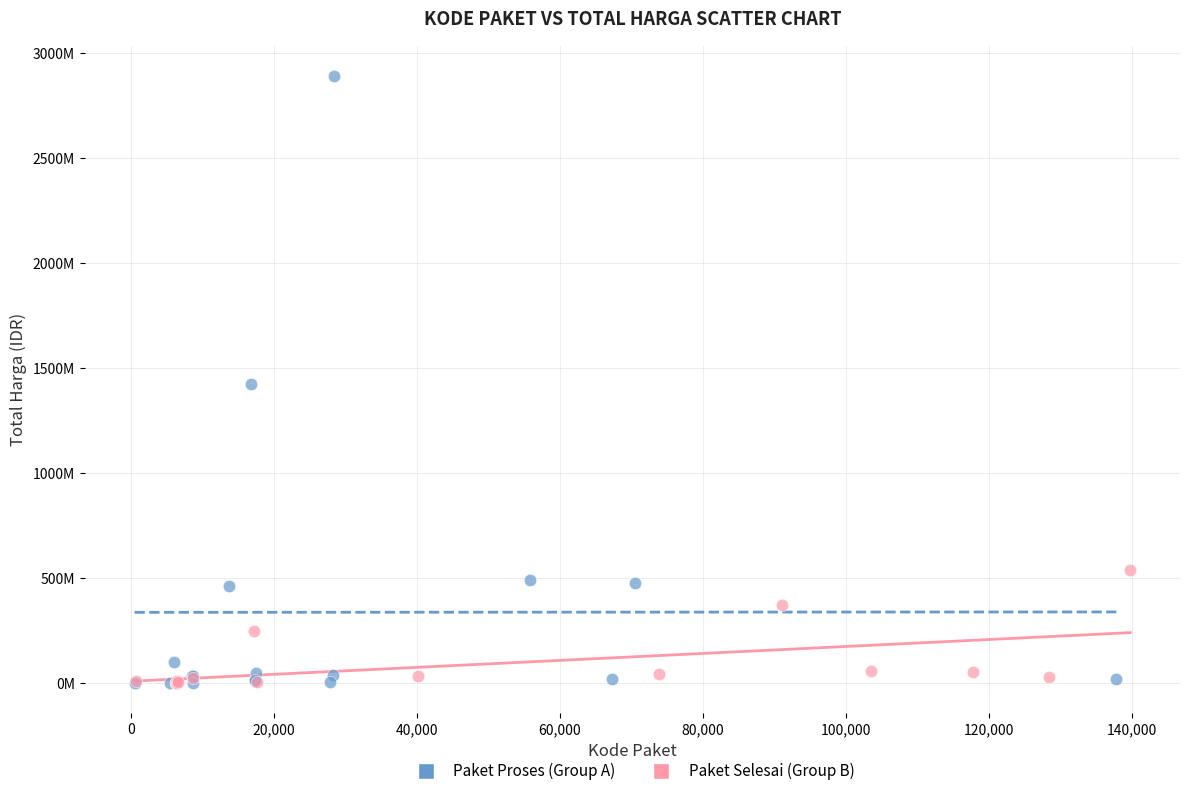

Which series has the widest spread of Y values?

Paket Proses (Group A)